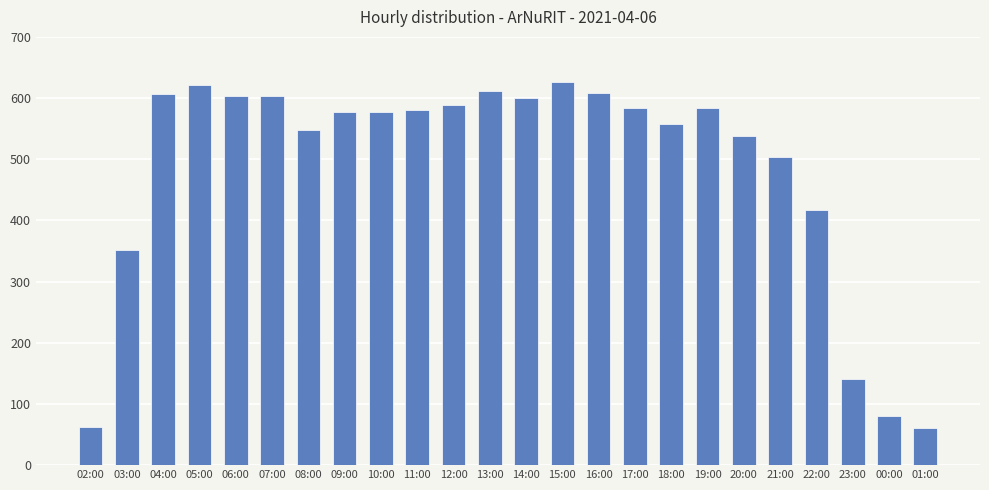

What is the label of the 8th bar from the right?

18:00